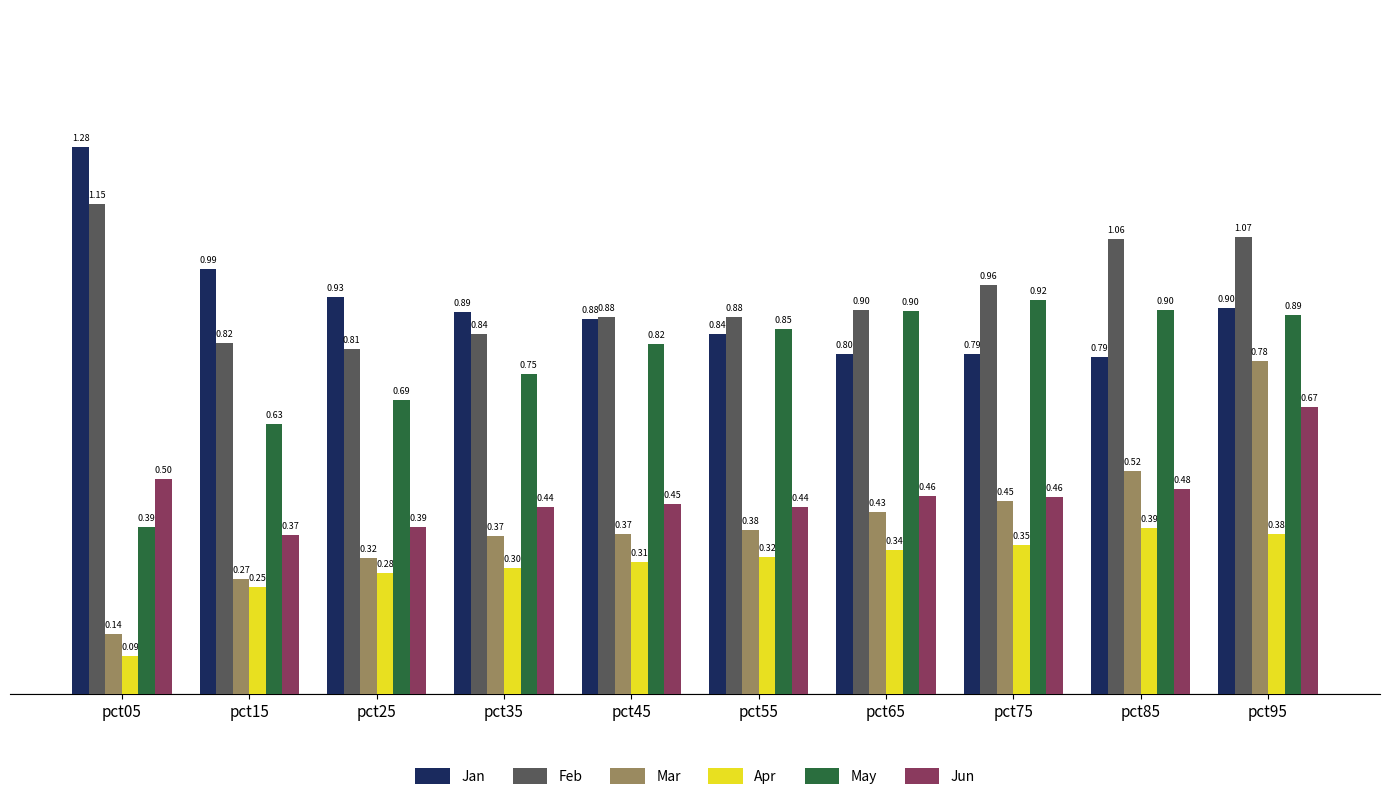

Which series has the largest range (max minus min)?

Mar